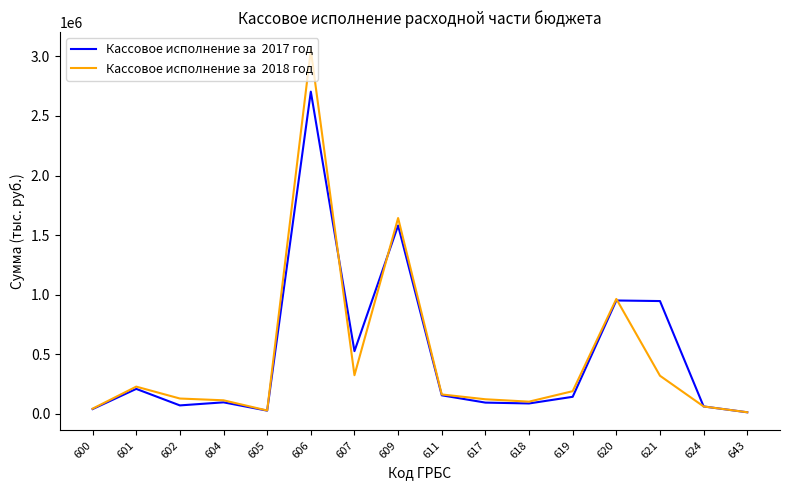

At which category is the sum across all series the highest?

606